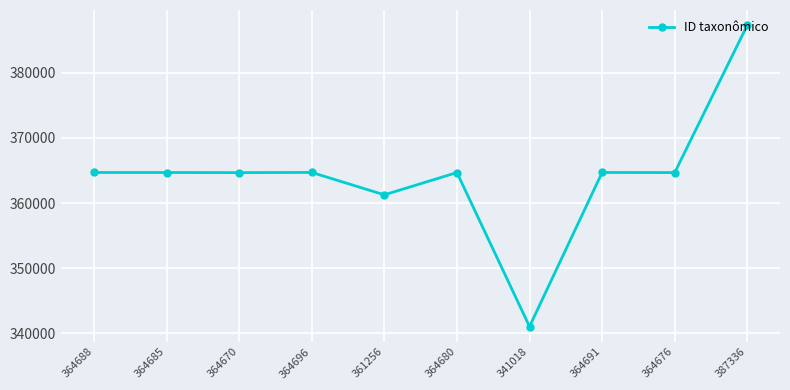

How many lines are shown in the chart?

1